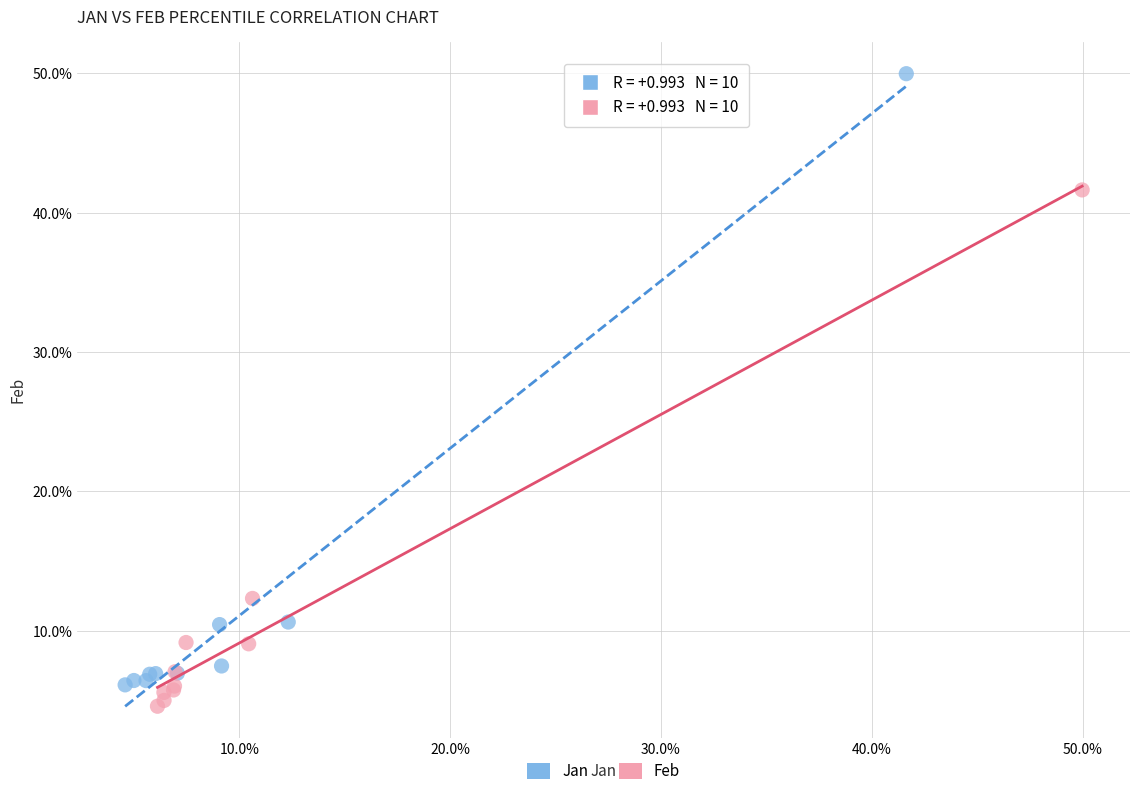

Which series reaches the minimum Y coordinate?

Feb